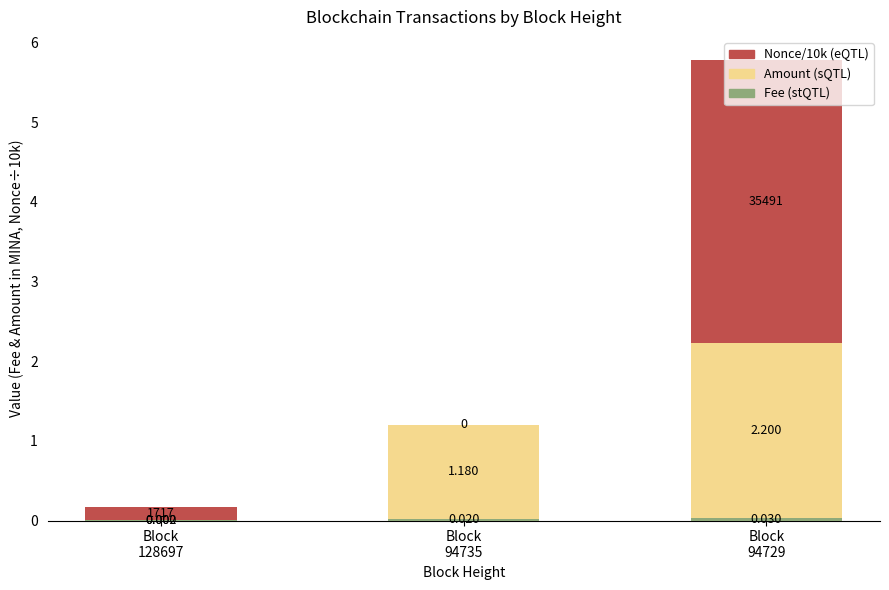

Which has a higher value, Block
94729 or Block
128697?

Block
94729